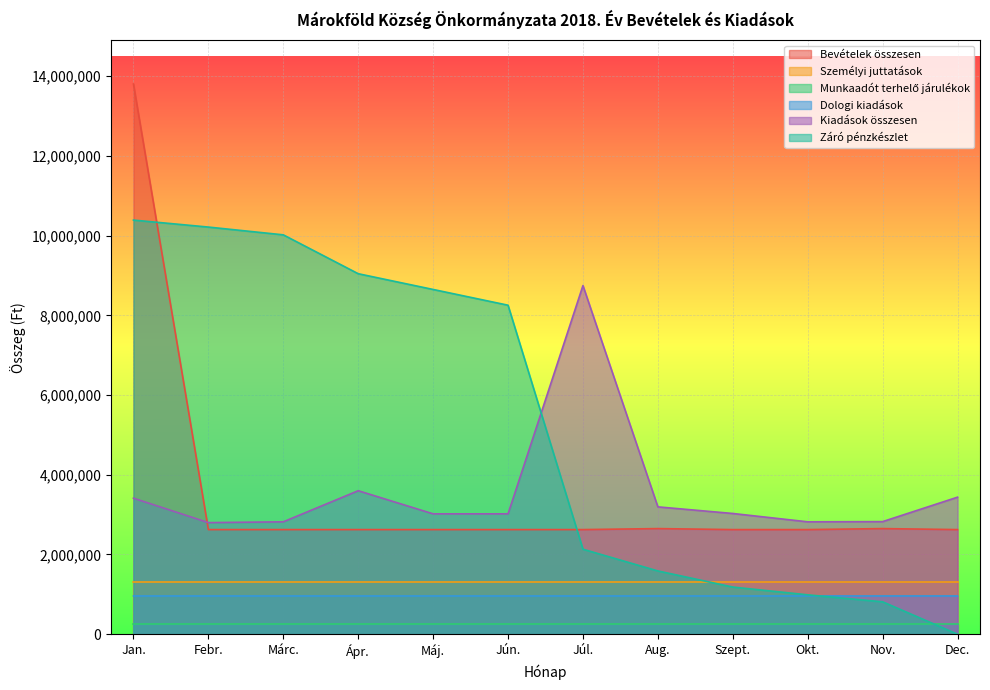

What is the difference between the maximum and minimum values in the Záró pénzkészlet series?

10388620